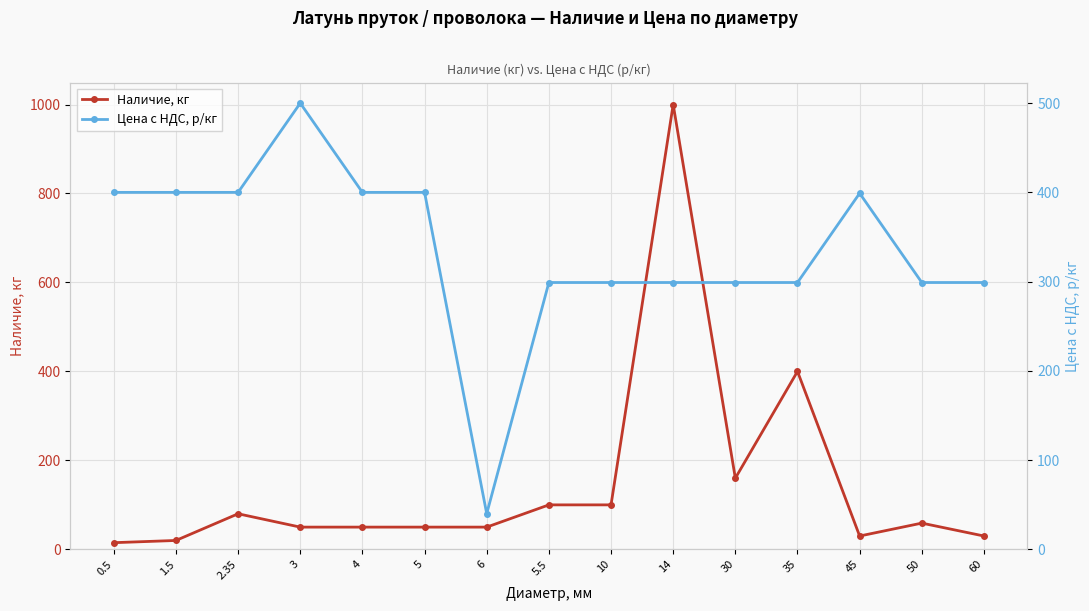

At which category is the sum across all series the highest?

14